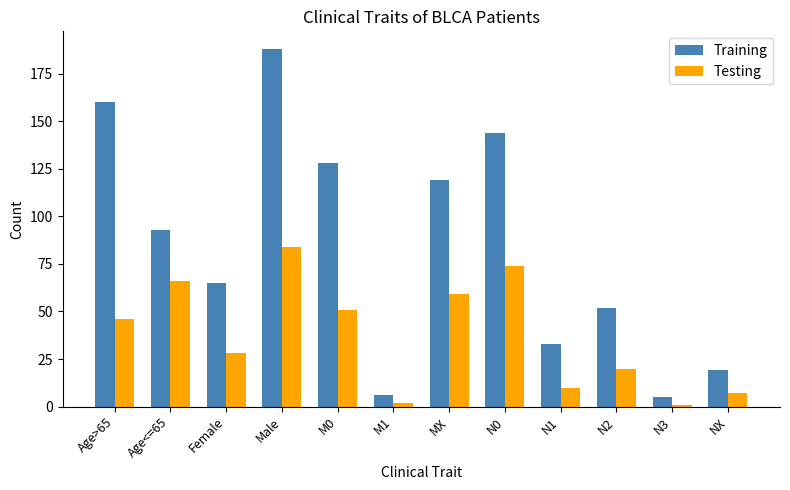

Reading left to right, list all the values displayed in this chart.

Training: Age>65=160	Age<=65=93	Female=65	Male=188	M0=128	M1=6	MX=119	N0=144	N1=33	N2=52	N3=5	NX=19
Testing: Age>65=46	Age<=65=66	Female=28	Male=84	M0=51	M1=2	MX=59	N0=74	N1=10	N2=20	N3=1	NX=7